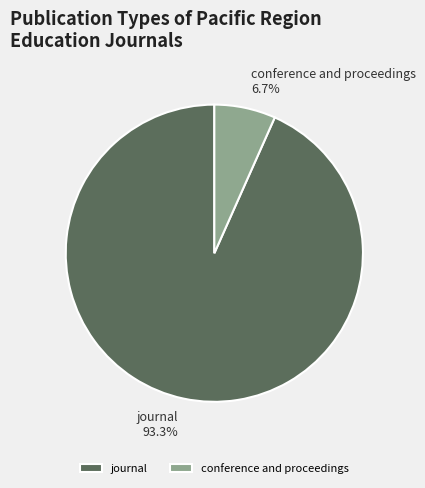

Which slice represents more than half of the pie?

journal